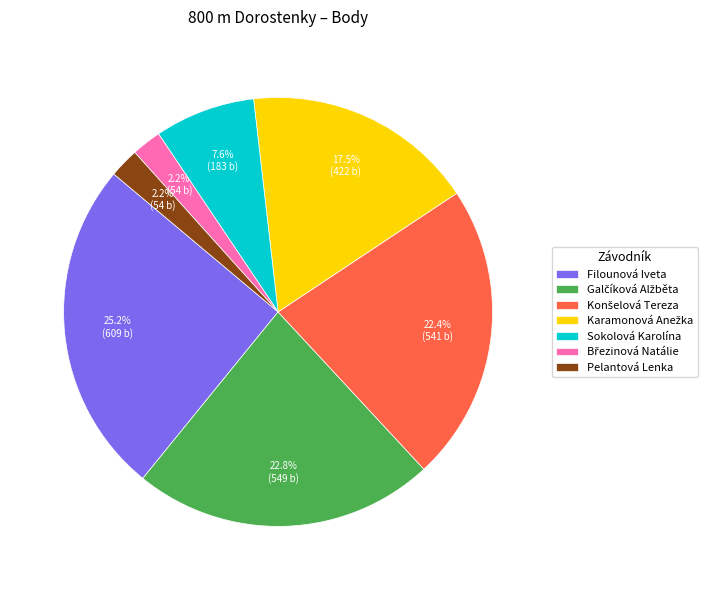

Which category has the biggest portion of the pie?

Filounová Iveta